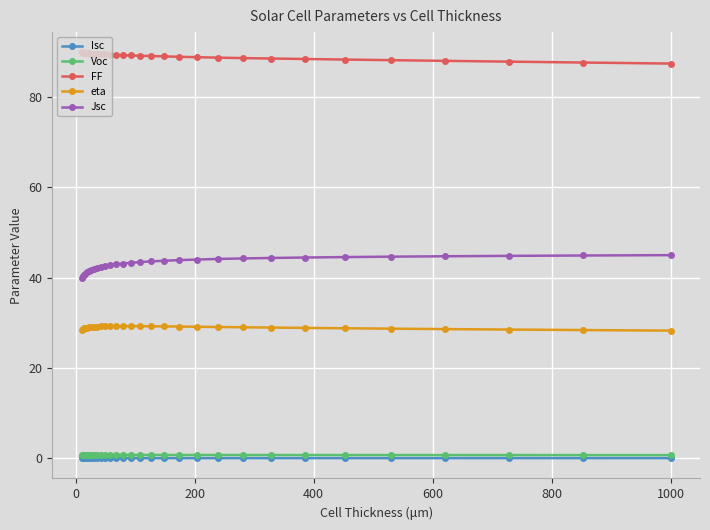

Which series has the largest total across all categories?

FF